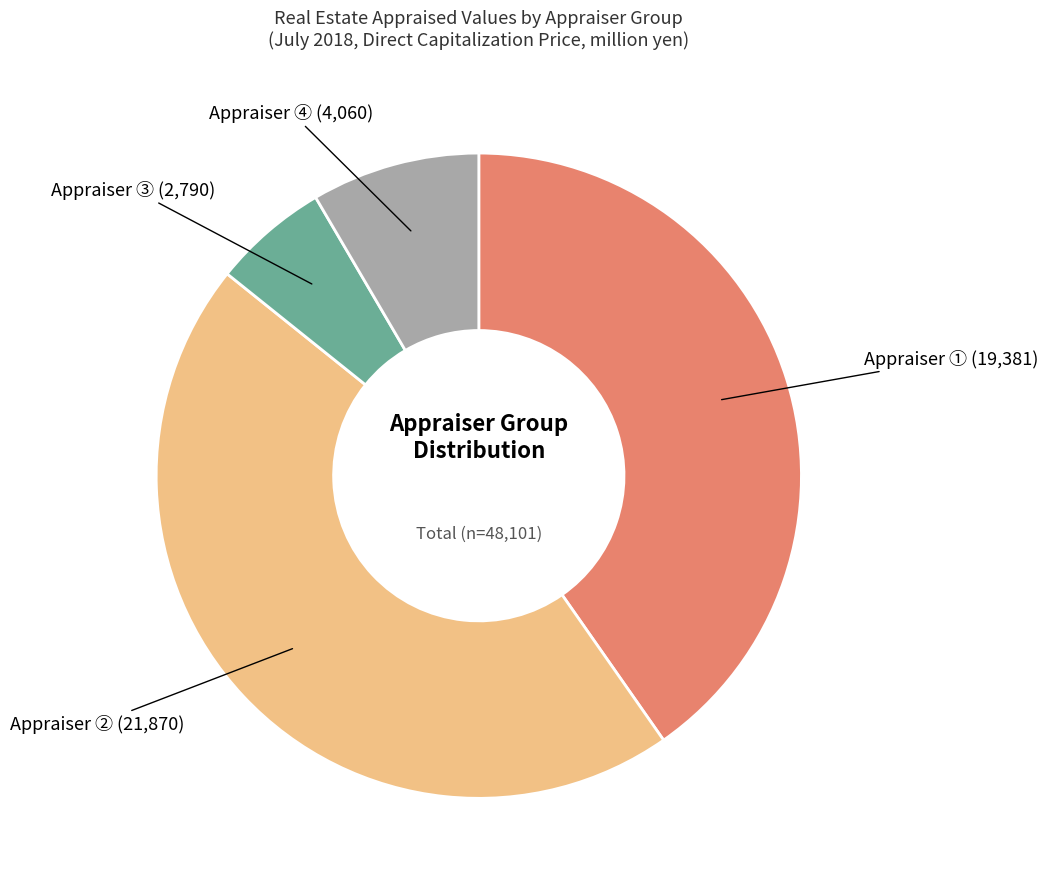

Is there any slice that represents more than half of the pie?

No